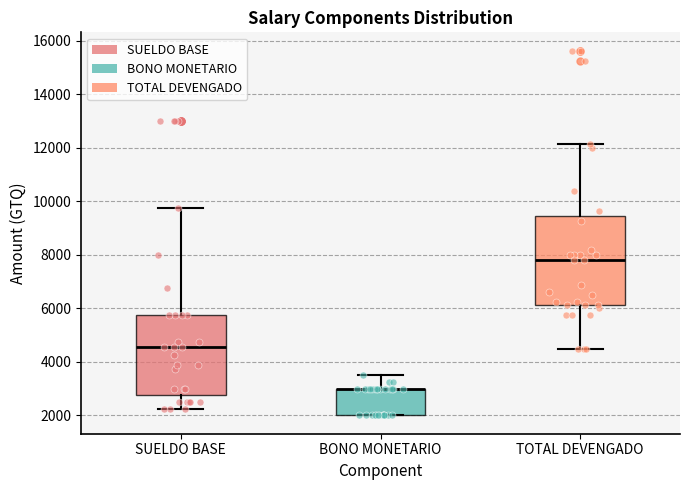

Which box is the tallest, from its lower edge to its upper edge?

TOTAL DEVENGADO